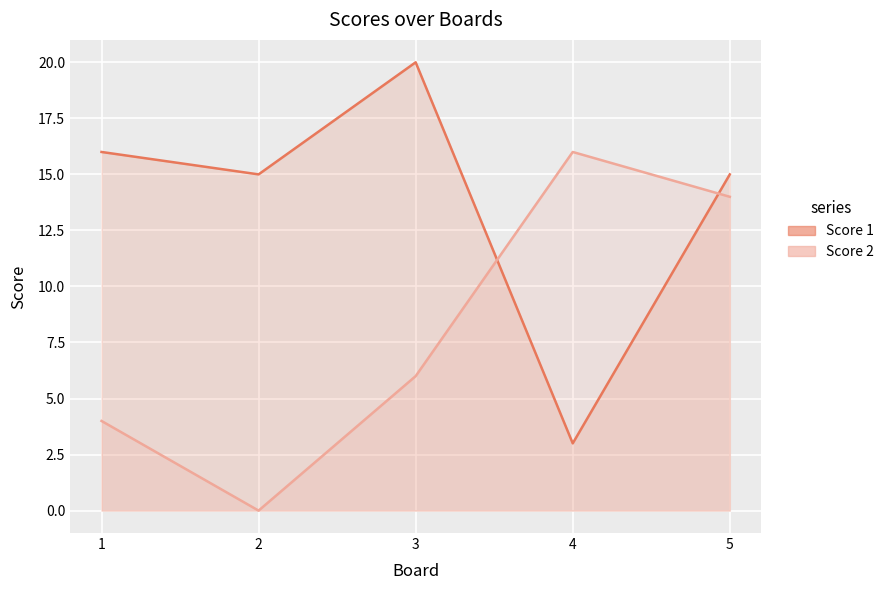

What value does the Score 1 series have at 5, to the nearest 5?

15